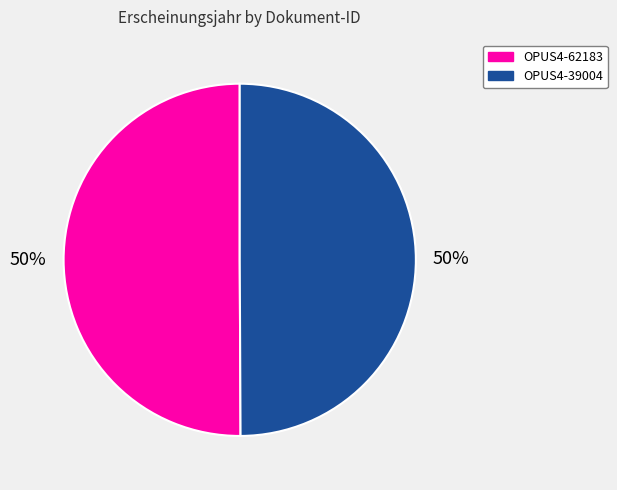

How many segments does this pie chart have?

2